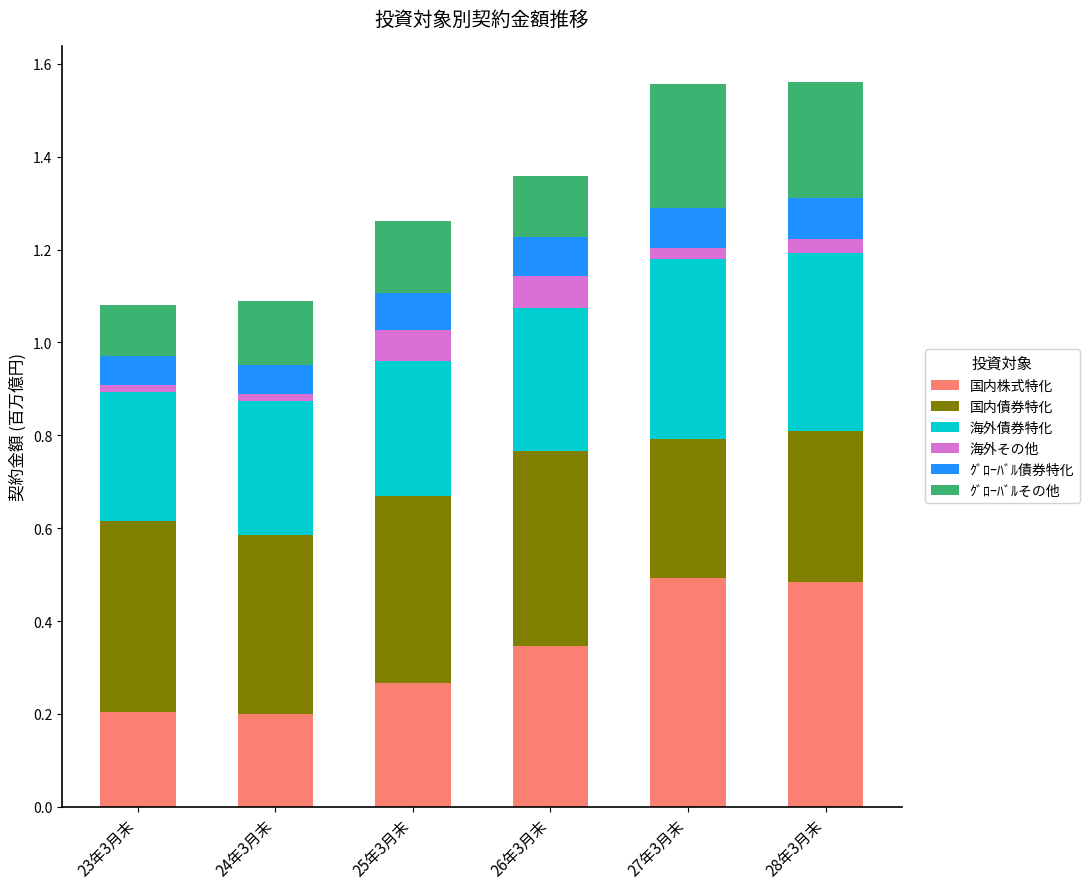

Between 26年3月末 and 24年3月末, which is larger?

26年3月末